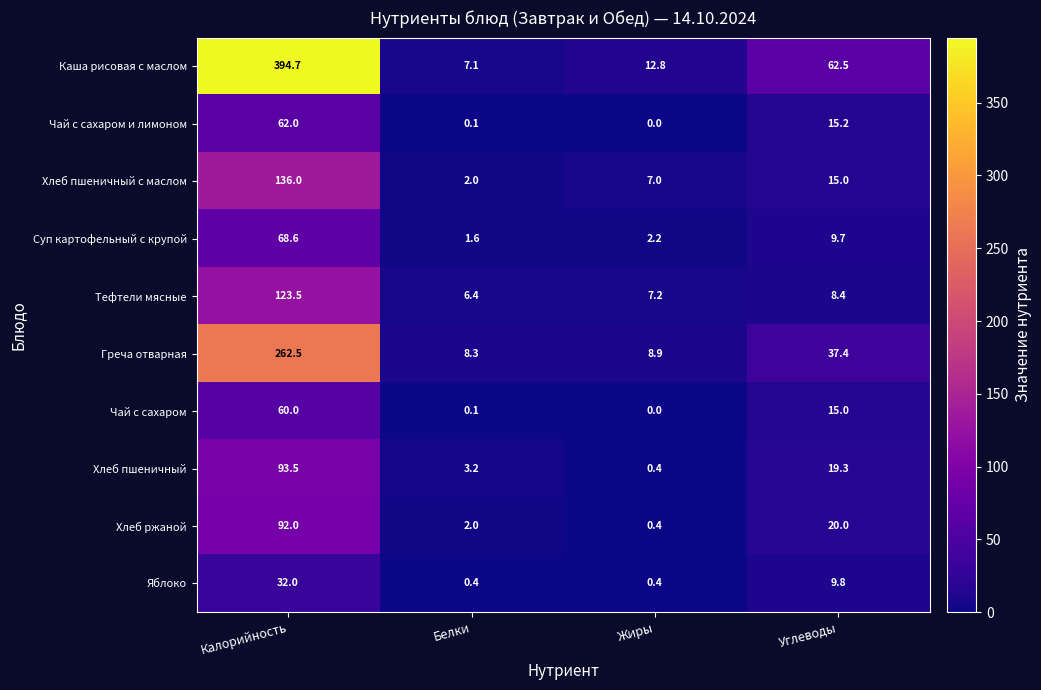

The Каша рисовая с маслом series shows 524.2 at Калорийность. True or false?

False